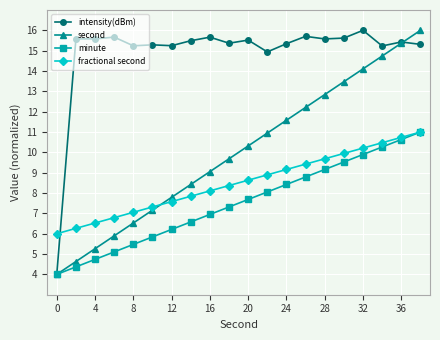

Which series ends up on top after the final intersection of fractional second and intensity(dBm)?

intensity(dBm)